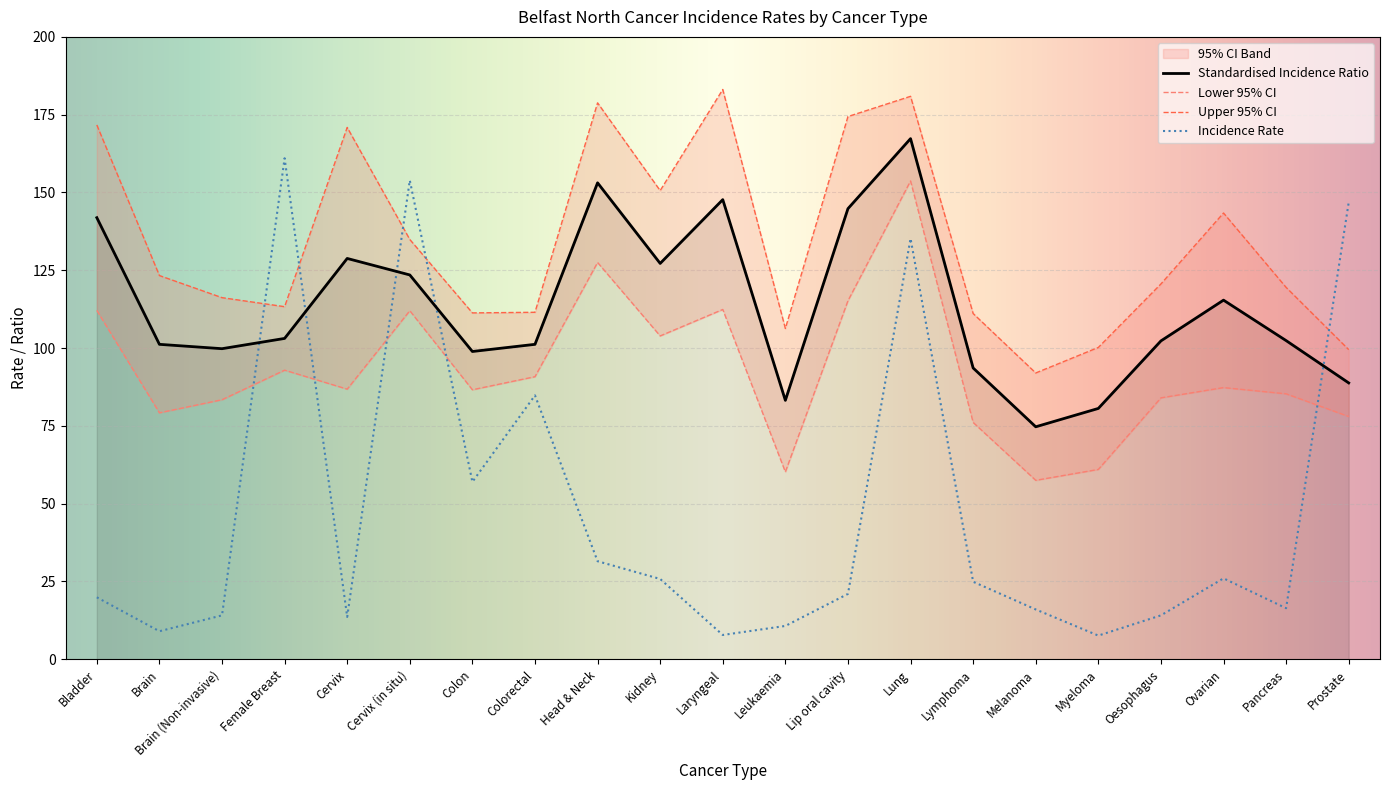

Is the value of Lower 95% CI at Myeloma greater than the value of Standardised Incidence Ratio at Cervix (in situ)?

No